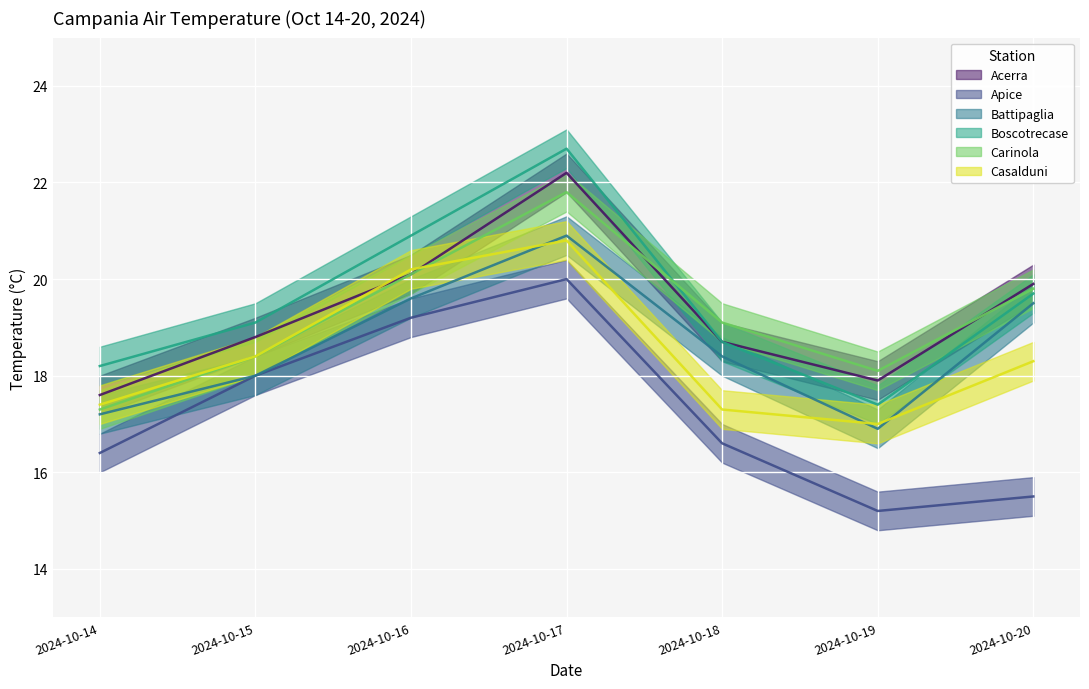

What is the total value across all series at 2024-10-17?

128.4